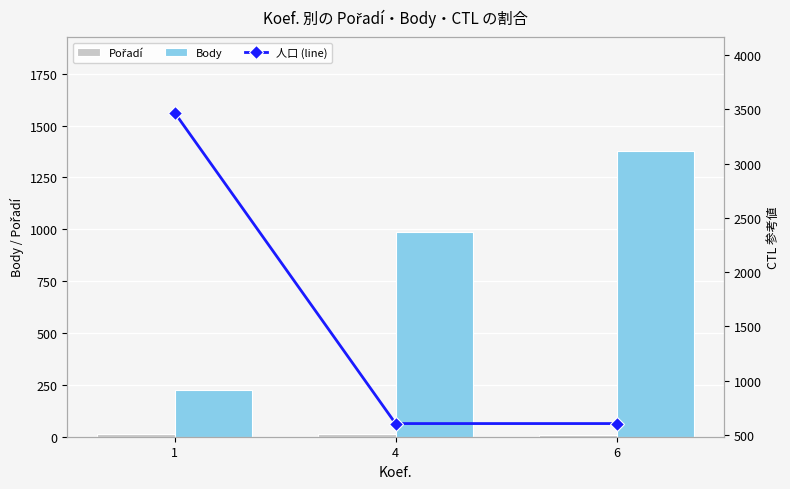

How many distinct data groups are displayed?

3